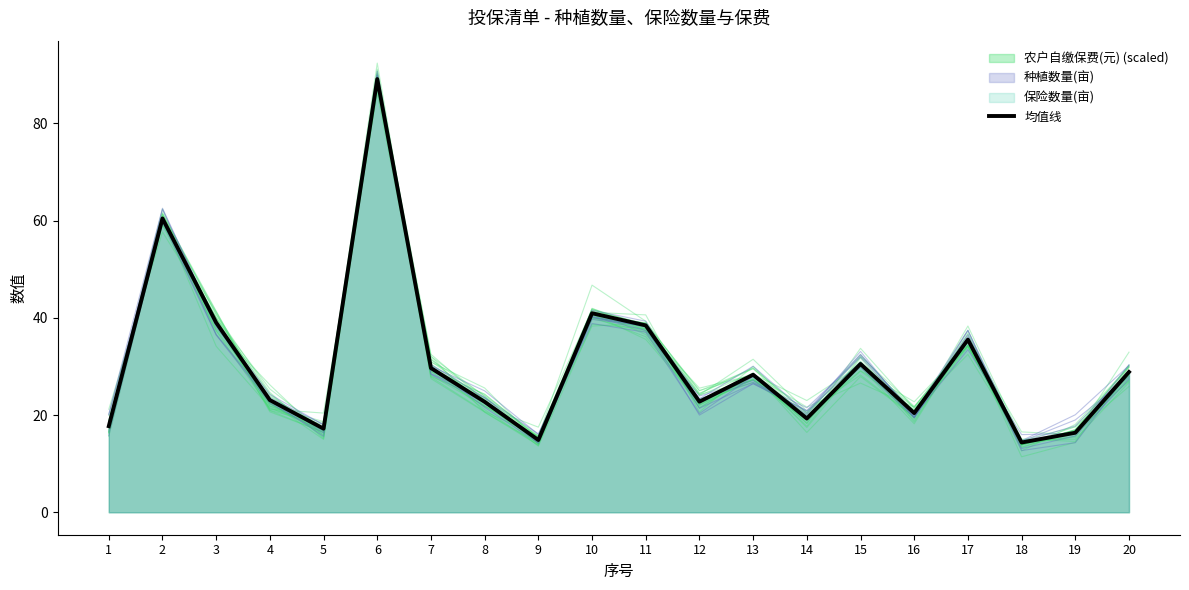

How many values exceed 28?

10